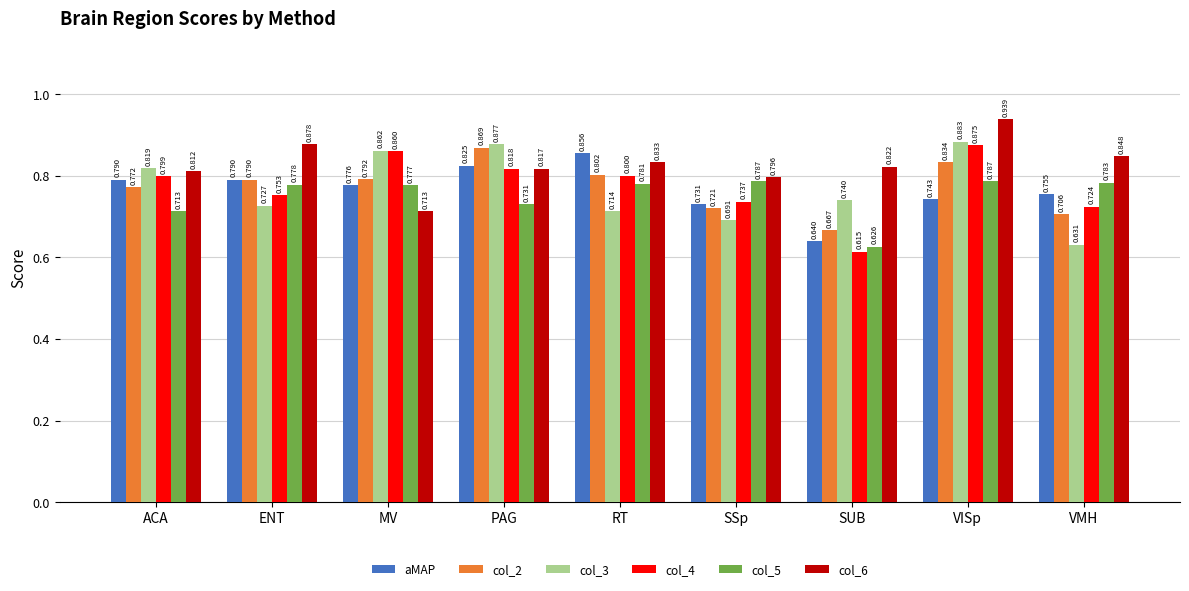

Which series has the widest spread of values?

col_4